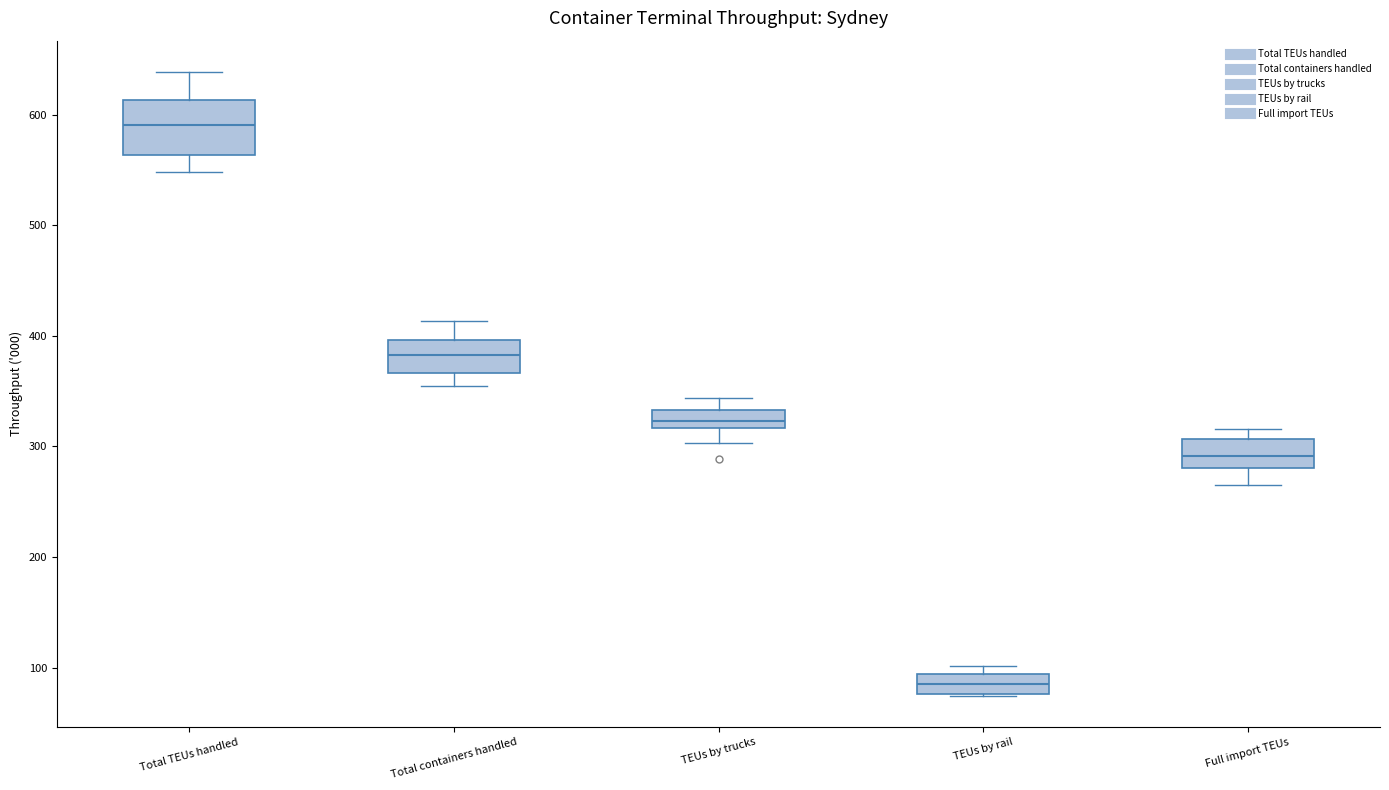

Where does the upper whisker of the box for Total containers handled end on the y-axis? The values are not printed on the chart, so give them approximately, as read against the axis.

410